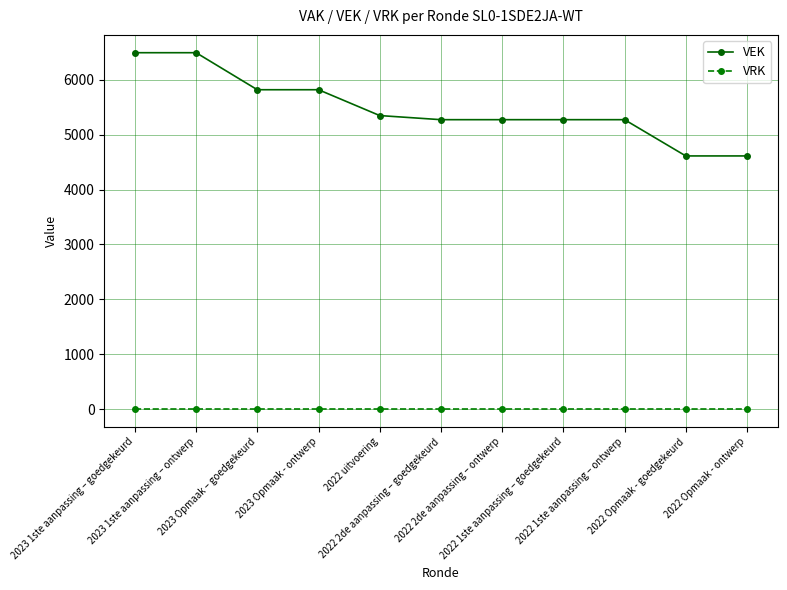

Does the chart have visible grid lines?

Yes